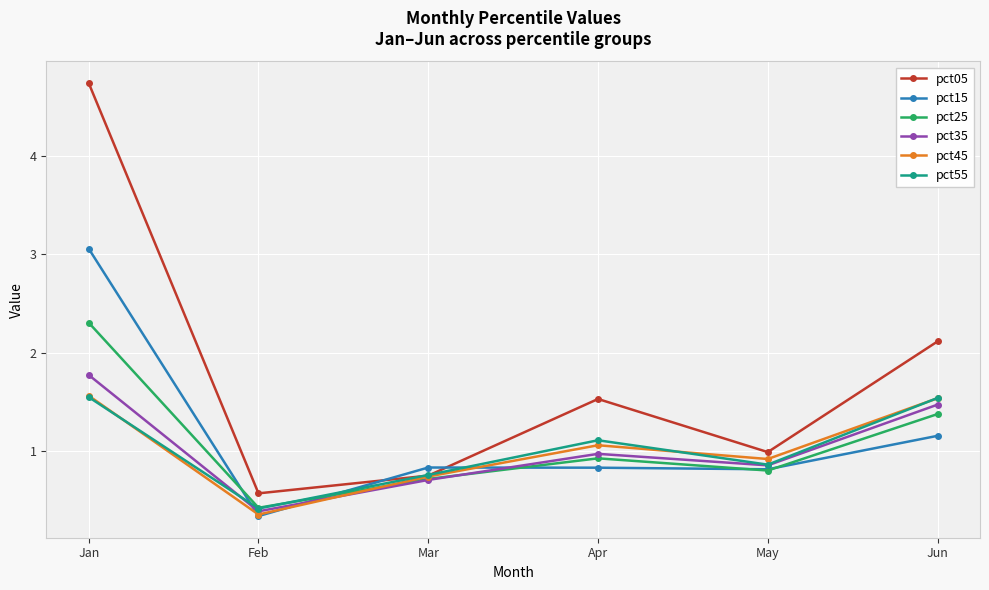

How many interior local valleys does the pct35 series have?

2